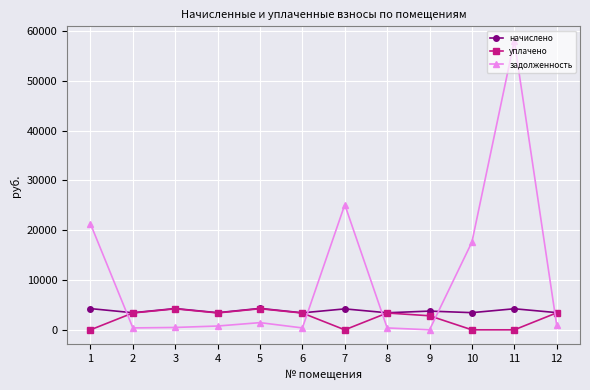

What is the highest value of the задолженность series?

58045.8